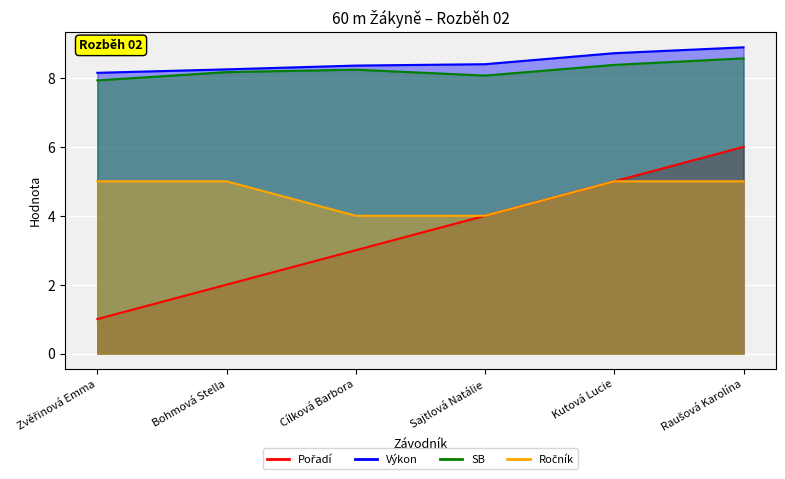

Rank the series by their maximum value, from lowest to highest.

Ročník, Pořadí, SB, Výkon